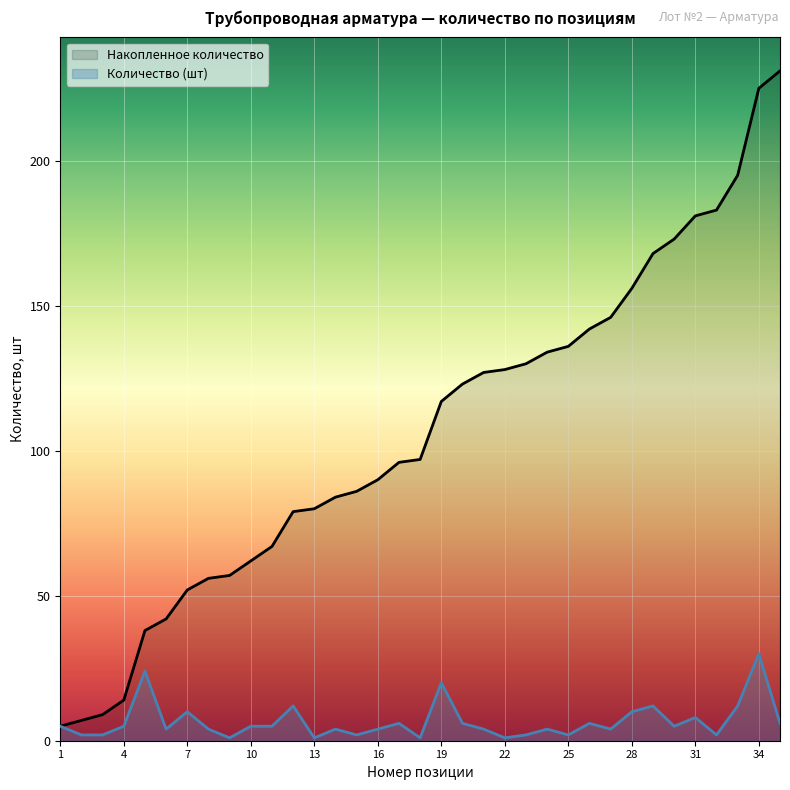

What is the lowest value of the Количество (шт) series?

1